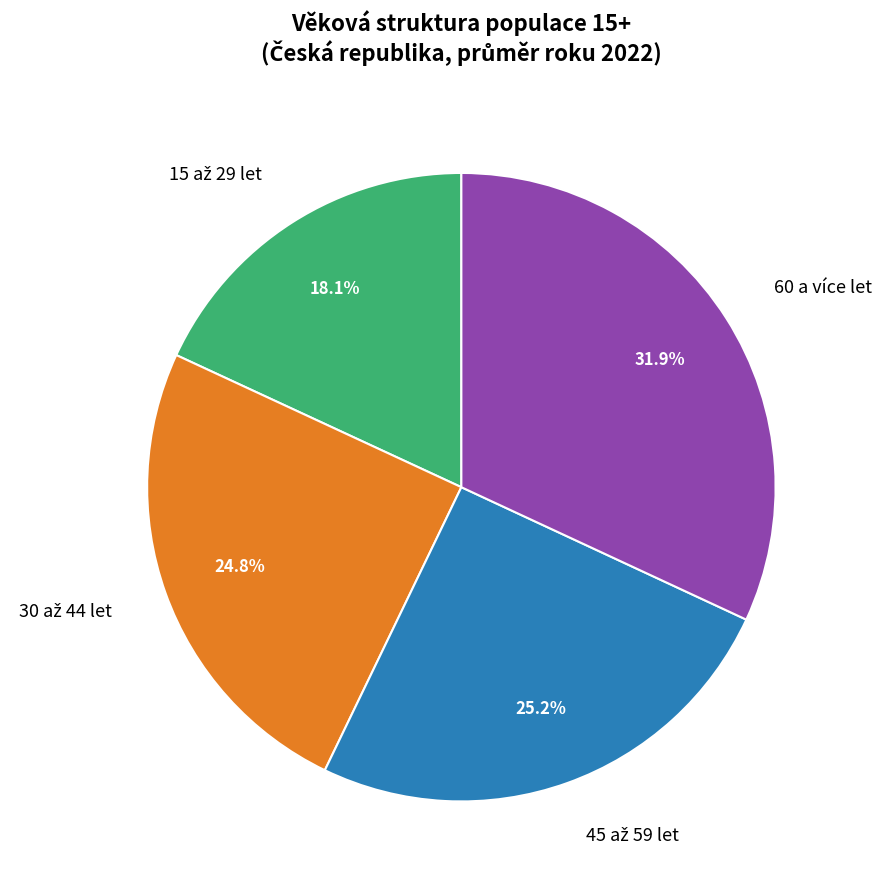

What percentage is NOT represented by 60 a více let?

68.1%